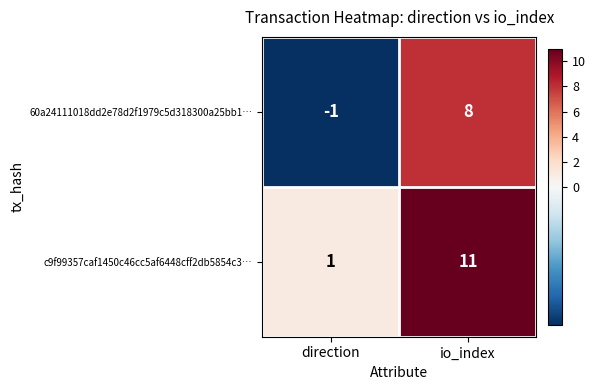

What is the difference between the 60a24111018dd2e78d2f1979c5d318300a25bb1… values at io_index and direction?

9